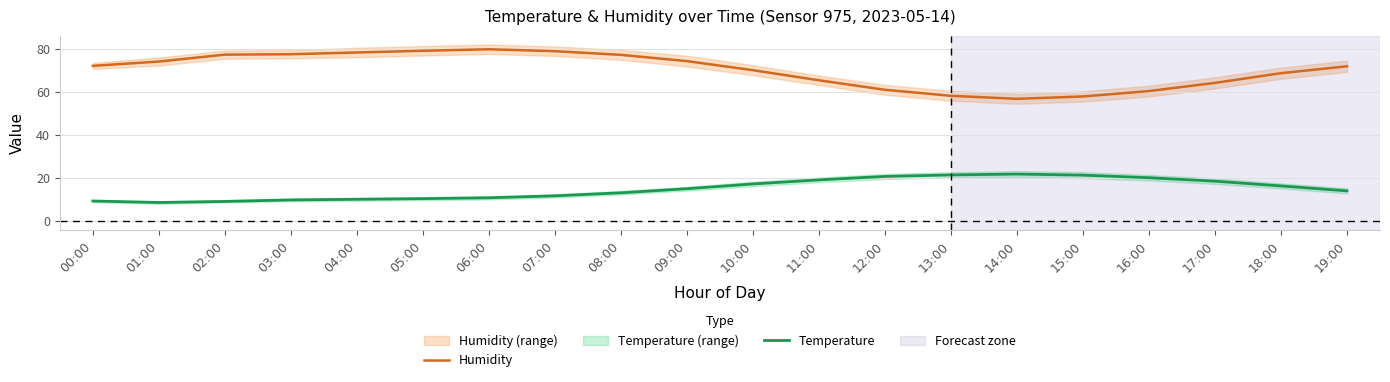

Is it true that Temperature equals 13.2 at 08:00?

True